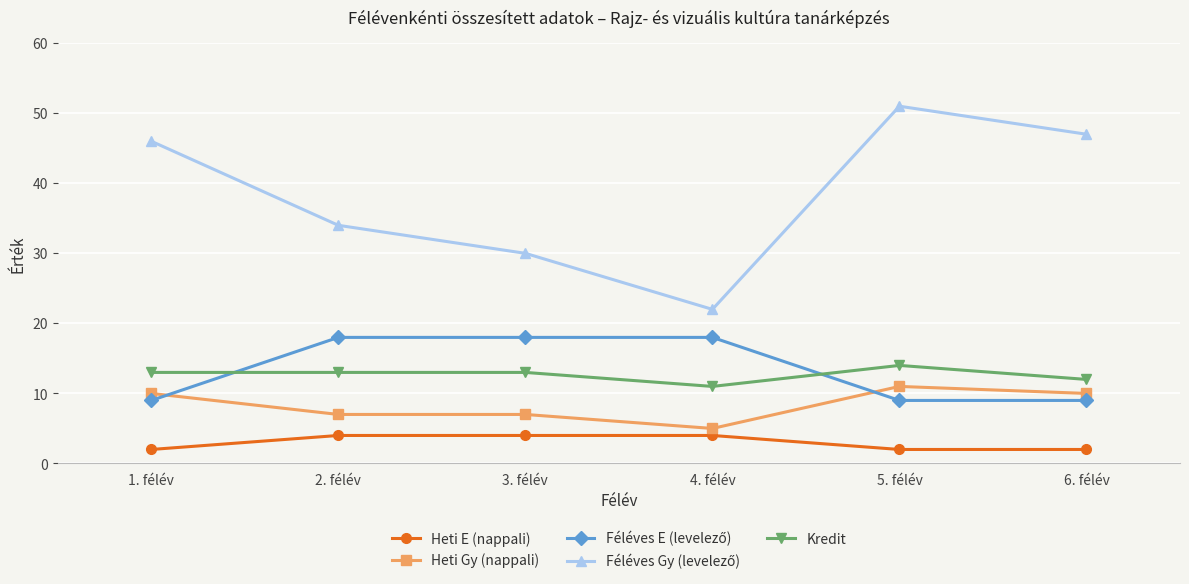

What is the difference between the highest and lowest values at 1. félév?

44